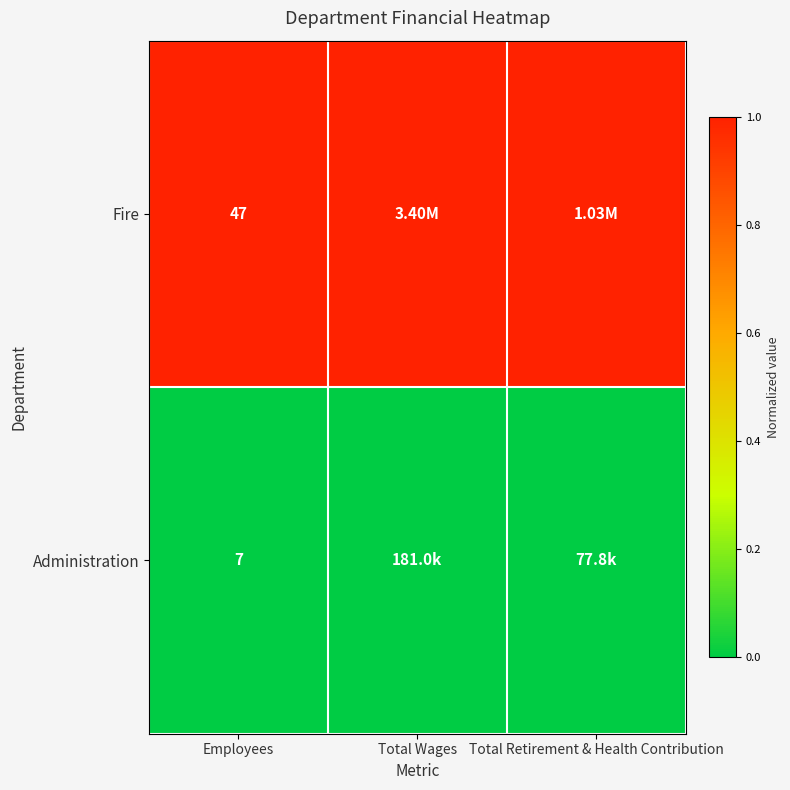

Rank the series at Employees from highest to lowest value.

Fire, Administration